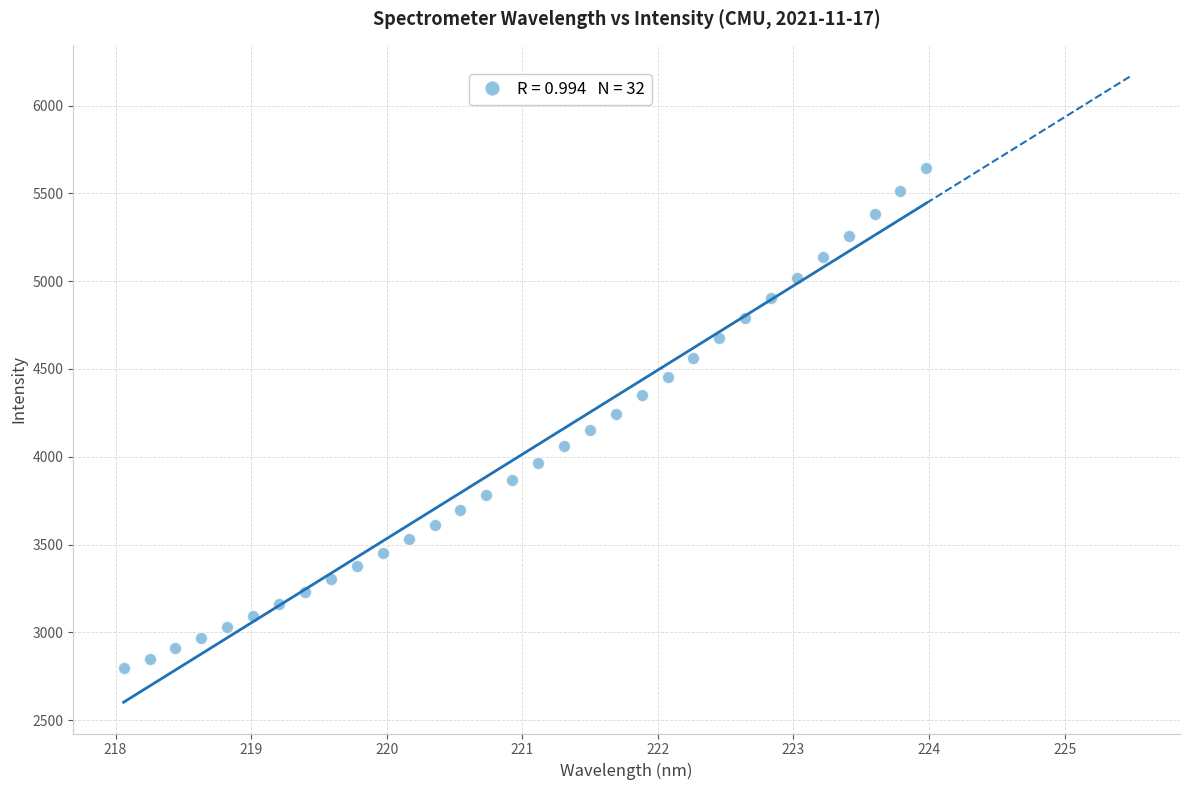

What is the range of X values (max minus min)?

5.9